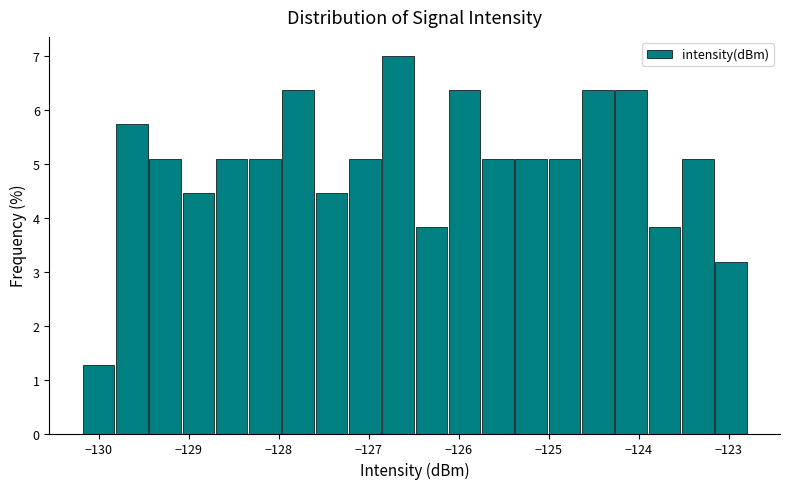

Around what value on the x-axis is the tallest bar? Give the approximate position of its centre, as read against the axis.

-126.7